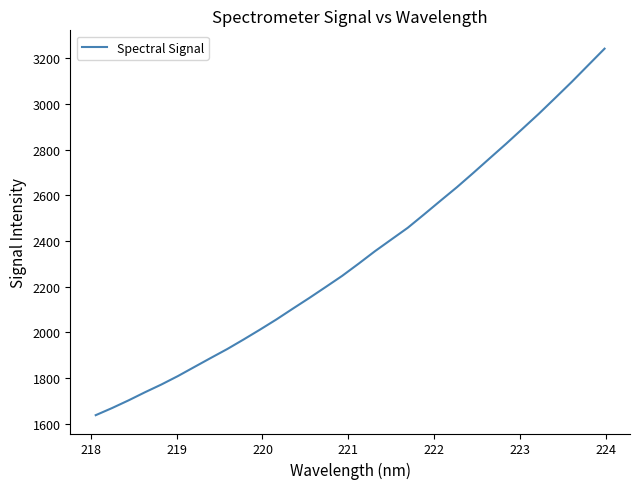

What is the smallest value displayed?

1638.2